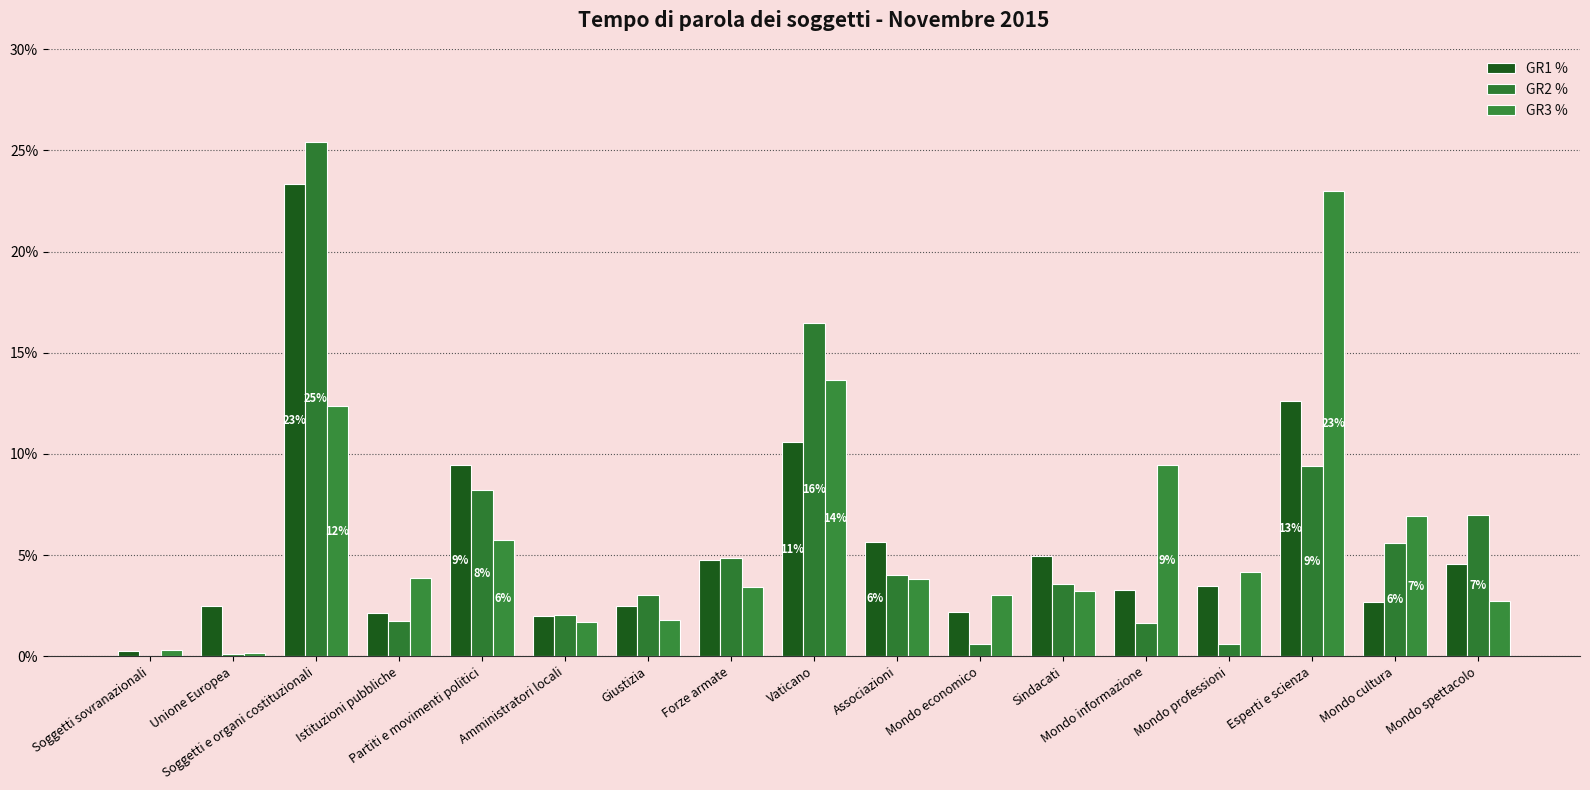

How many groups of bars are there?

17